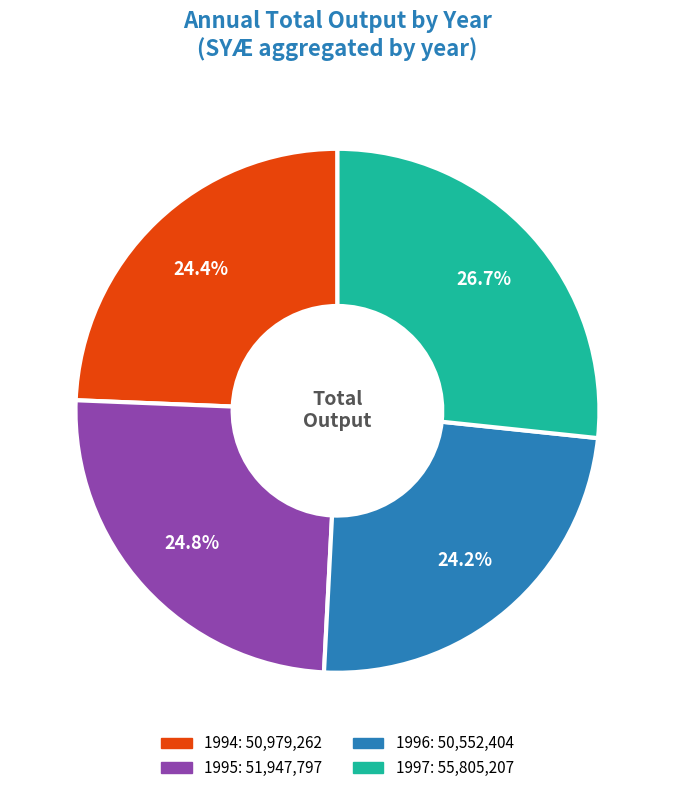

Is there any slice that represents more than half of the pie?

No